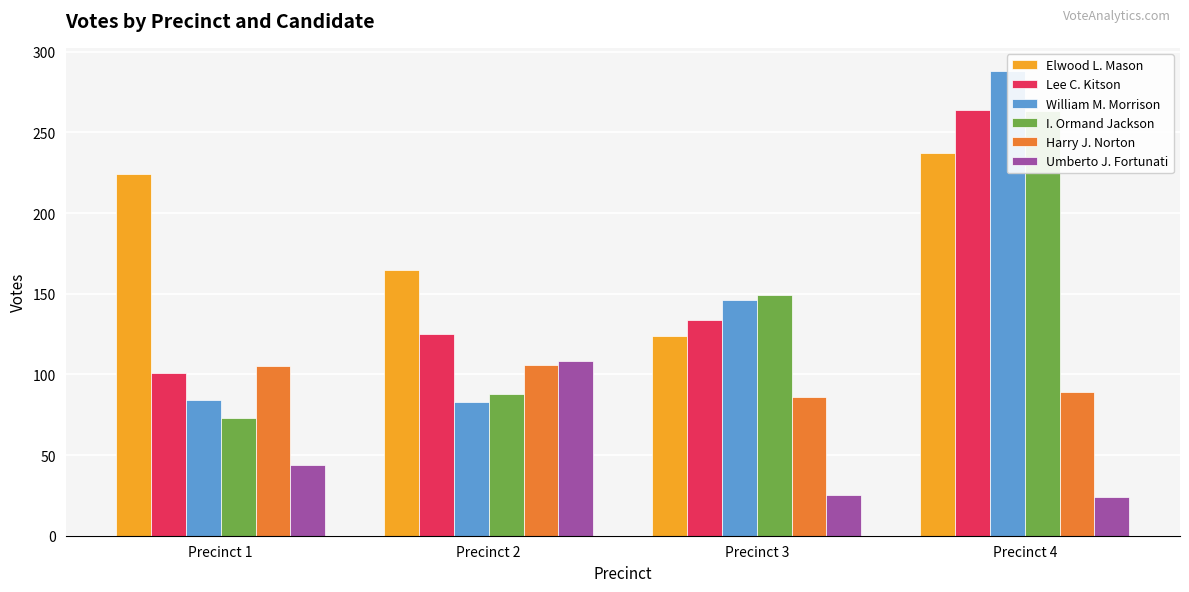

Reading left to right, list all the values displayed in this chart.

Elwood L. Mason: 224	165	124	237
Lee C. Kitson: 101	125	134	264
William M. Morrison: 84	83	146	288
I. Ormand Jackson: 73	88	149	263
Harry J. Norton: 105	106	86	89
Umberto J. Fortunati: 44	108	25	24